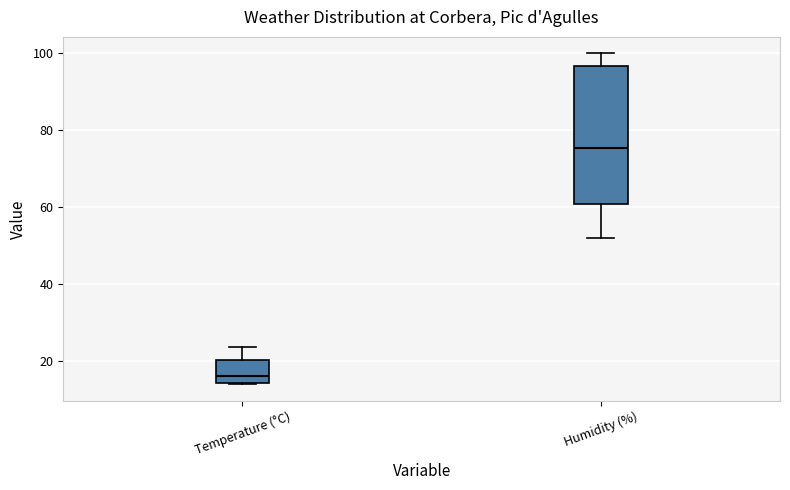

Which box has the lowest median line?

Temperature (°C)